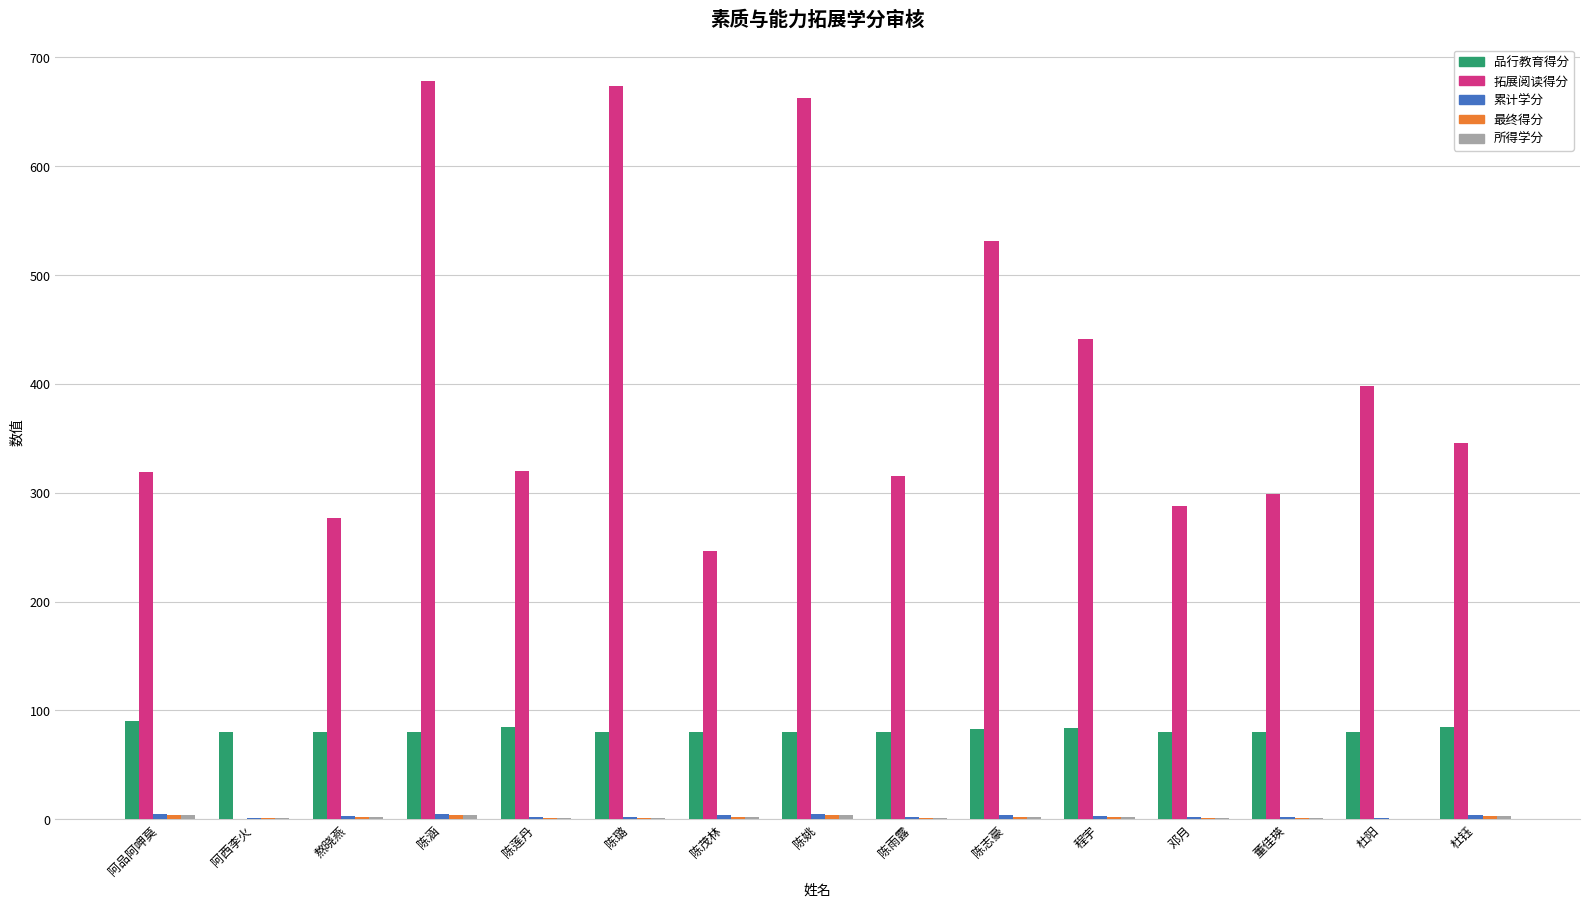

The 拓展阅读得分 series shows 983.3 at 陈璐. True or false?

False